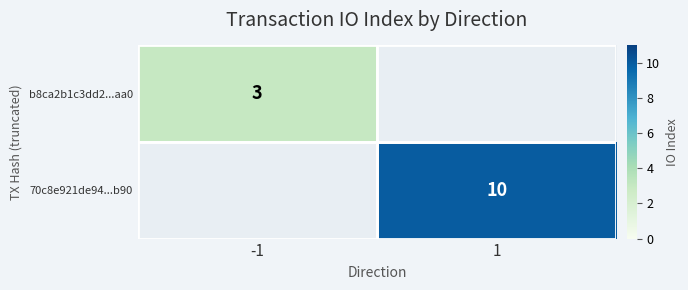

How many distinct data groups are displayed?

2